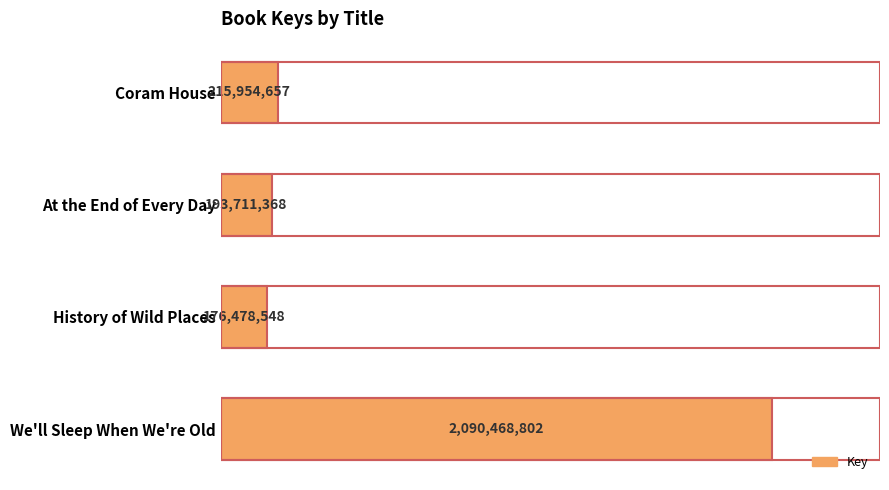

Are the bars horizontal?

Yes